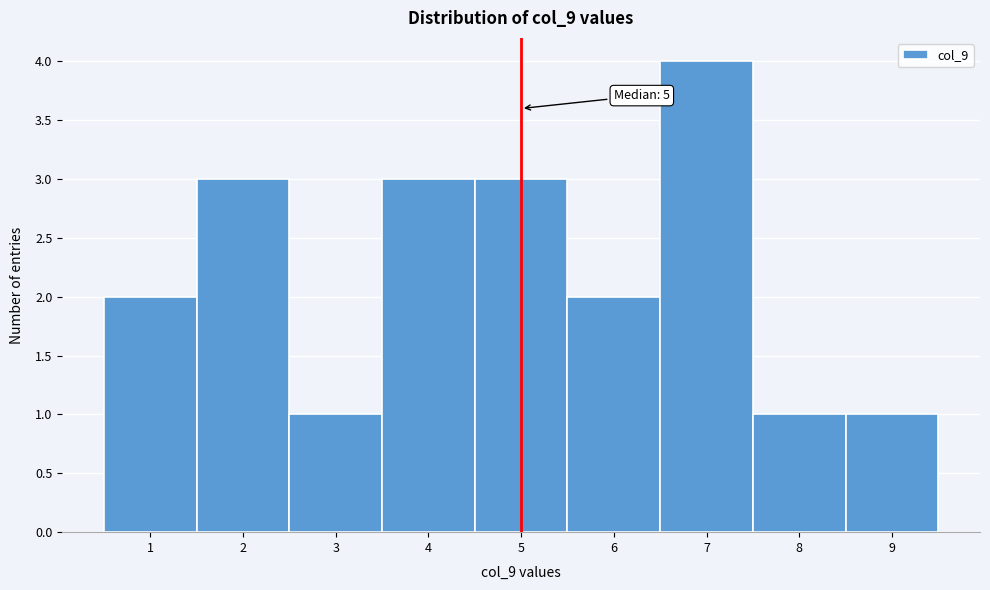

Which range on the x-axis has the tallest bar?

6.5 to 7.5